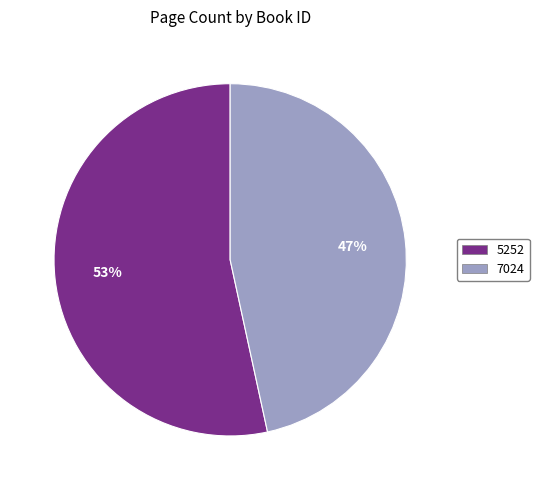

Which slice is the largest?

5252